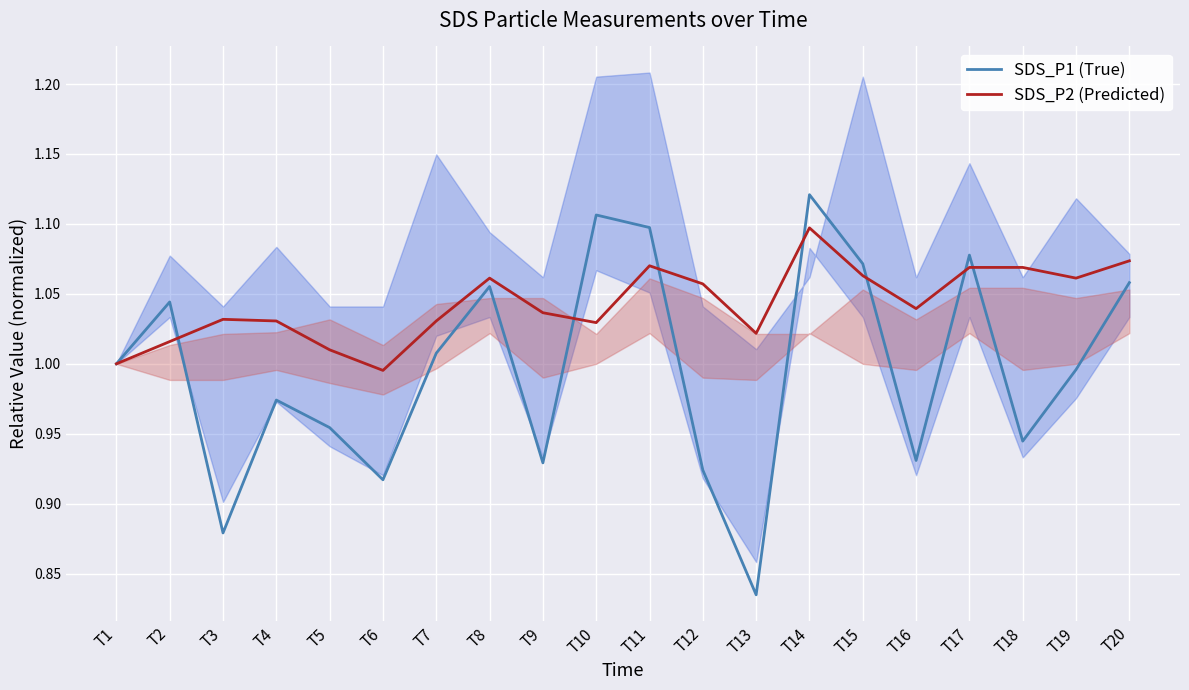

List the series in order of their peak value, lowest first.

SDS_P2 (Predicted), SDS_P1 (True)